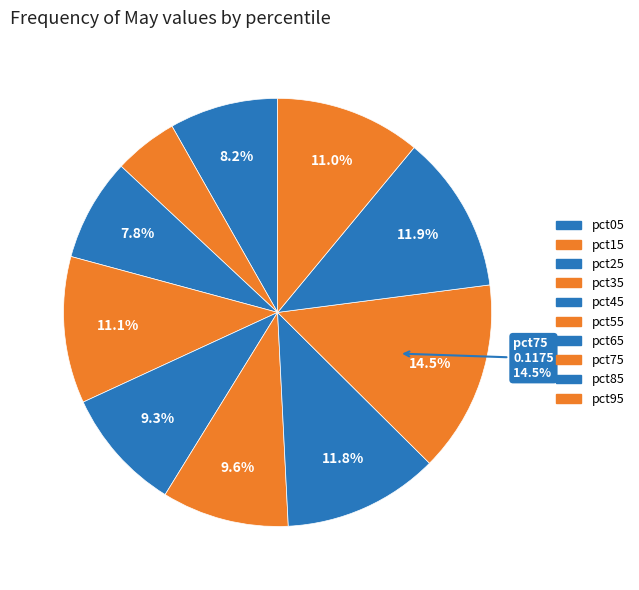

To the nearest percent, what is the combined percentage of pct55 and pct25?

17%